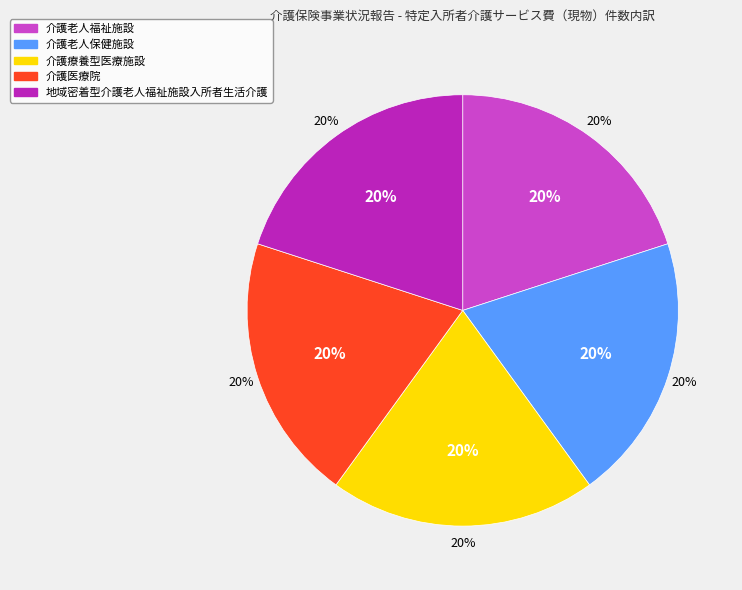

What percentage is the 介護老人福祉施設 slice, to the nearest percent?

20%